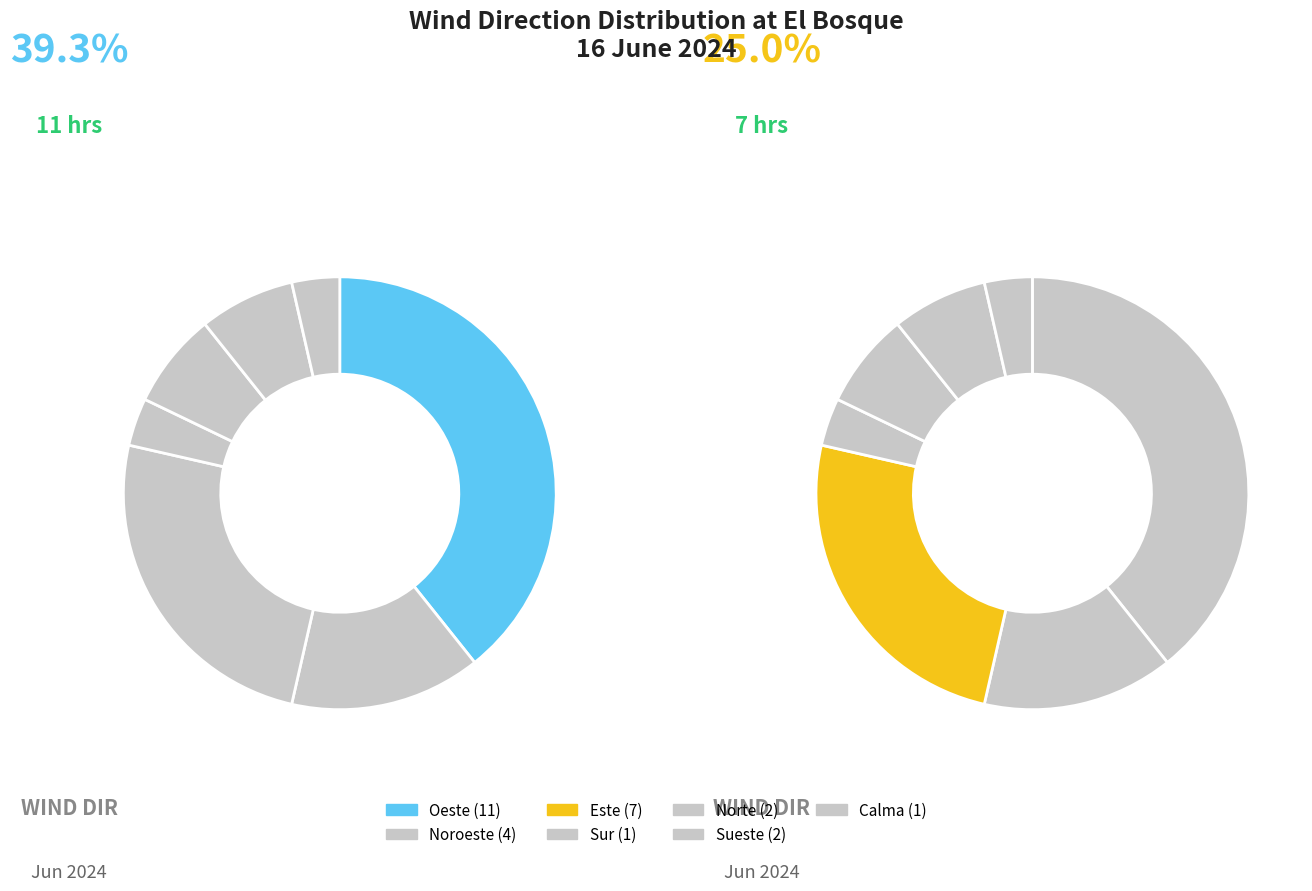

To the nearest percent, what is the average slice percentage?

14%